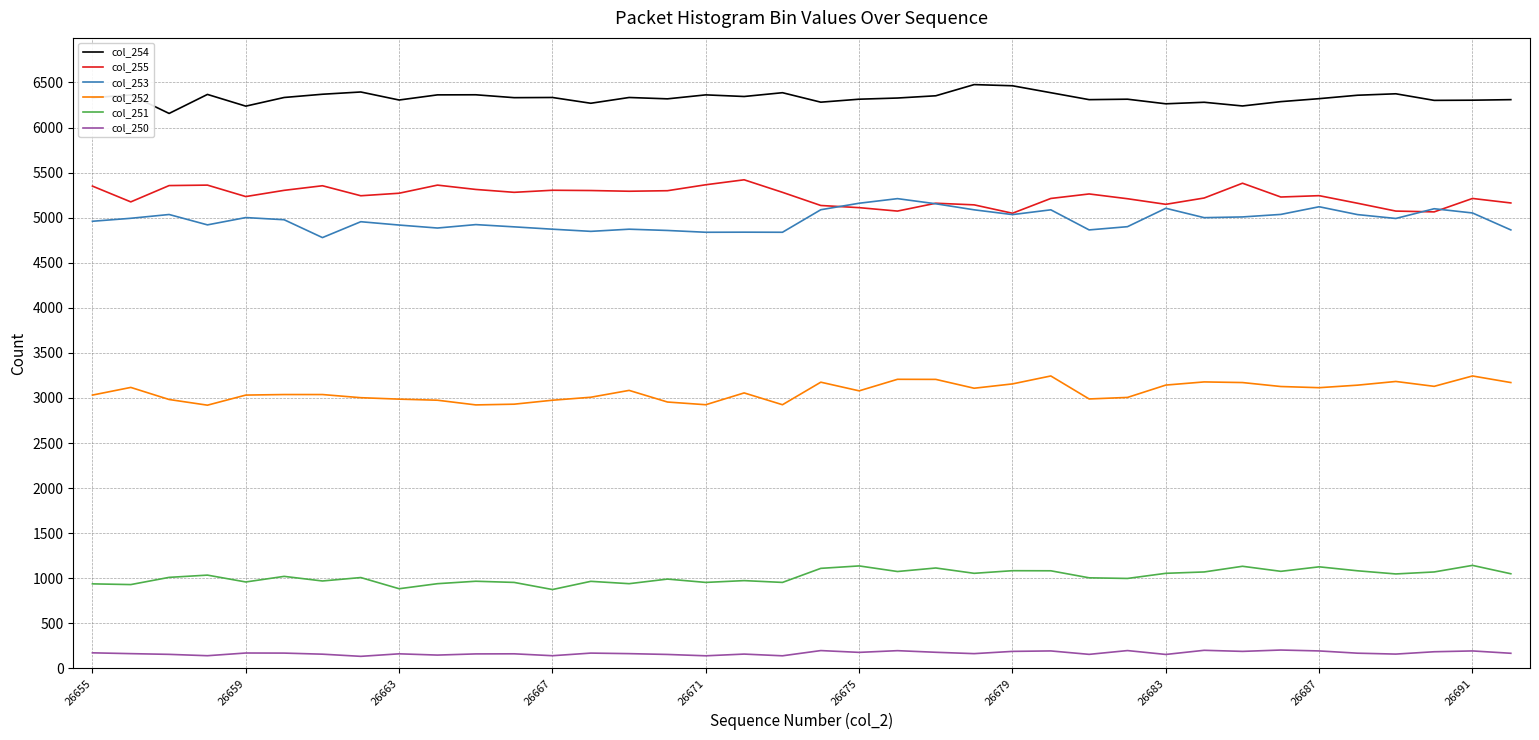

True or false: col_251 and col_254 intersect in this chart.

False